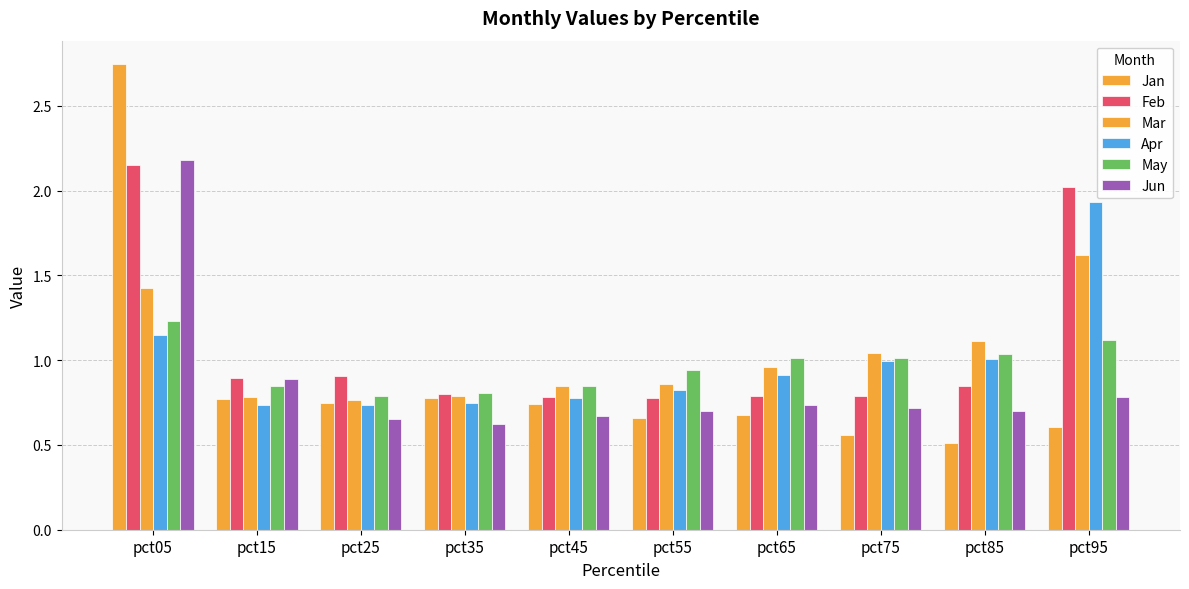

What is the average value of the Jan series?

0.9